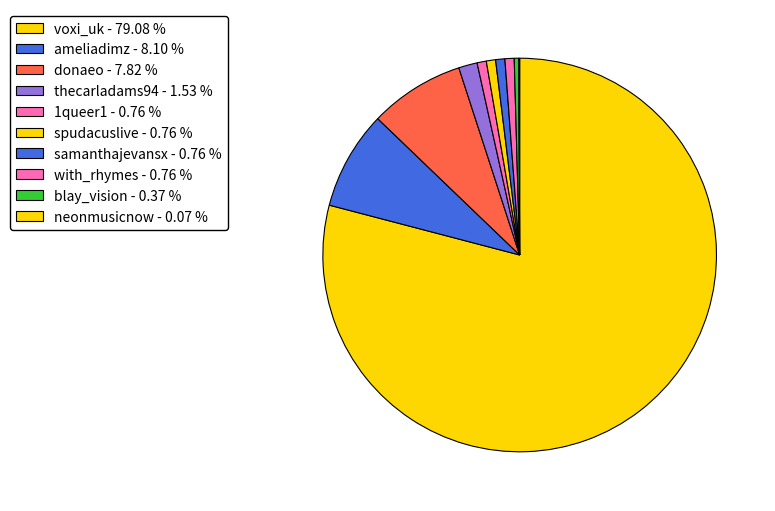

Between blay_vision and 1queer1, which is larger?

1queer1